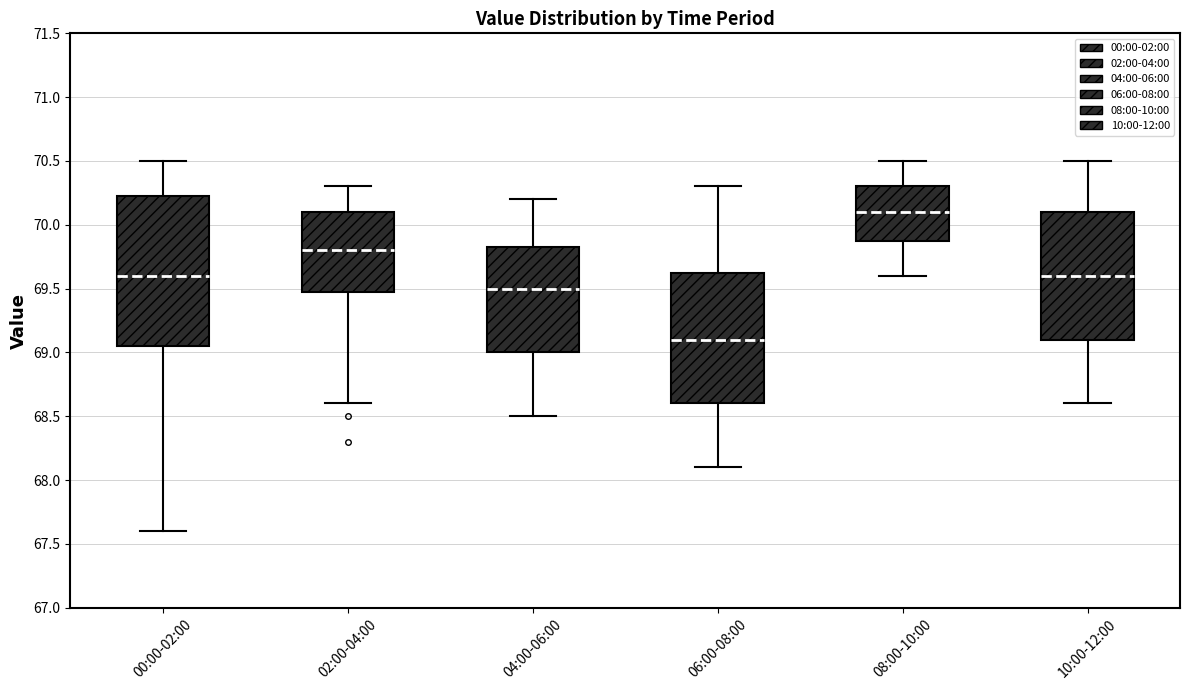

Where does the median line of the box for 04:00-06:00 sit on the y-axis? The values are not printed on the chart, so give them approximately, as read against the axis.

69.50